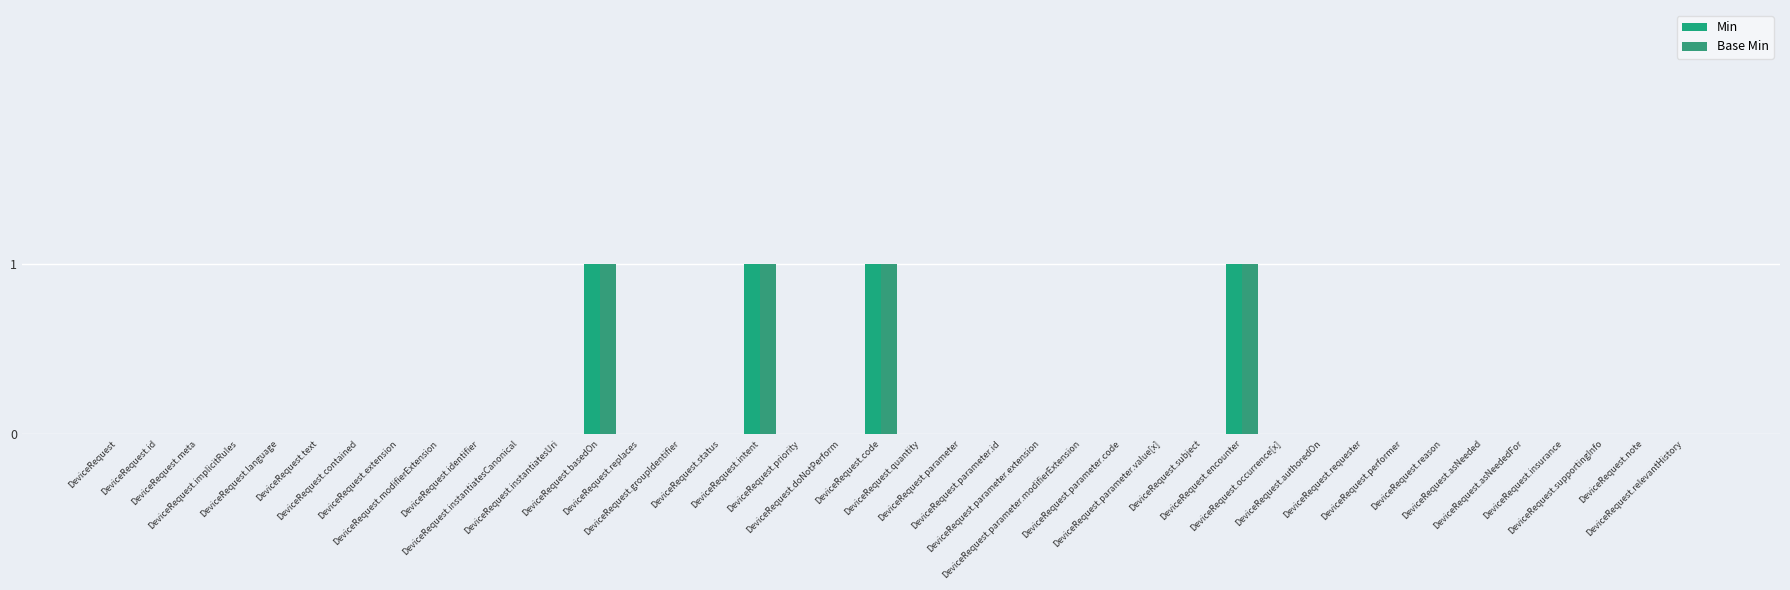

Which series has the largest range (max minus min)?

Min